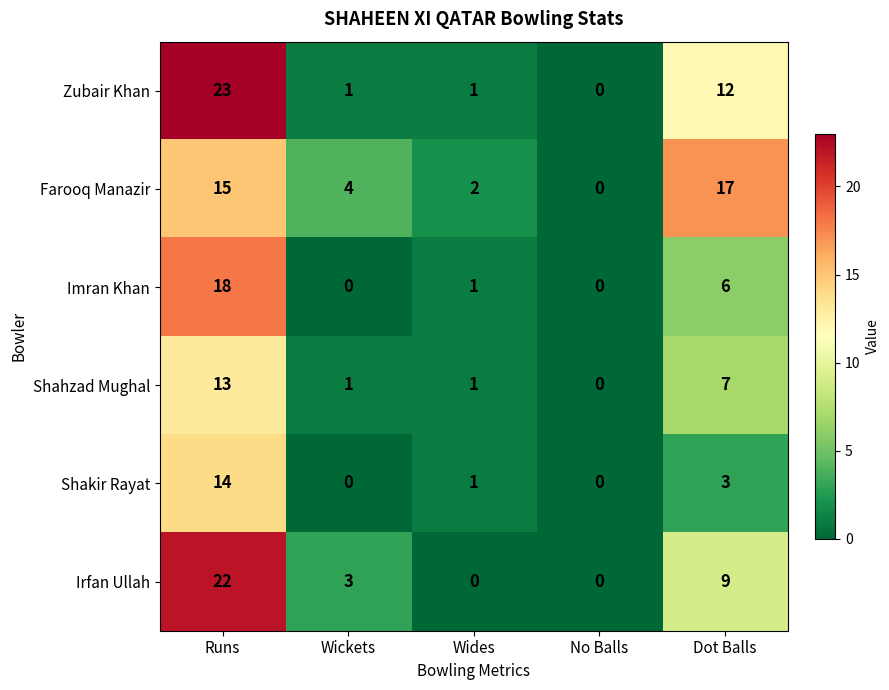

Which series has the widest spread of values?

Zubair Khan